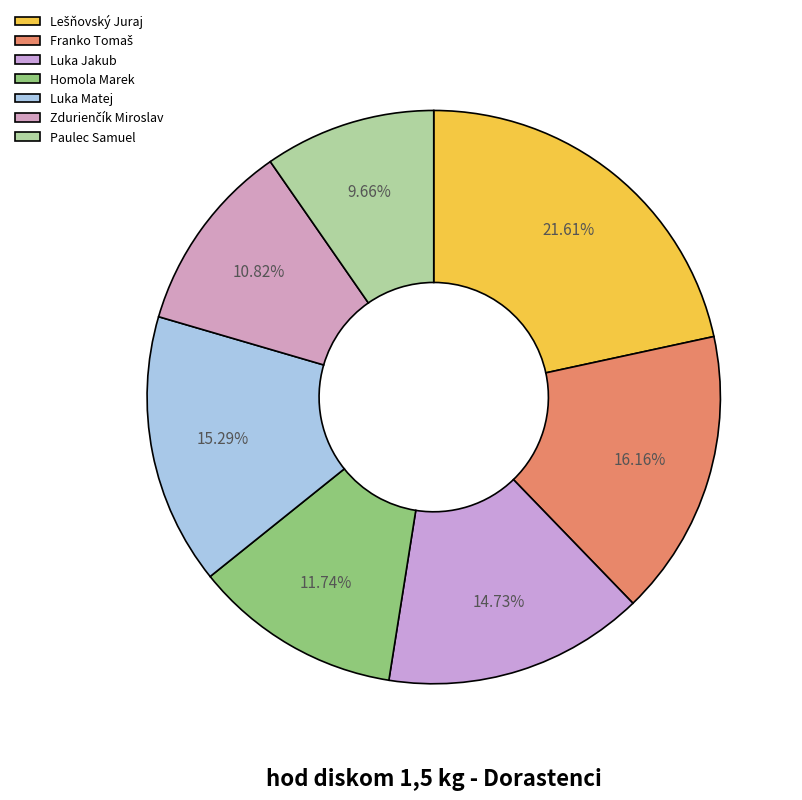

Does Paulec Samuel account for over 50% of the chart?

No